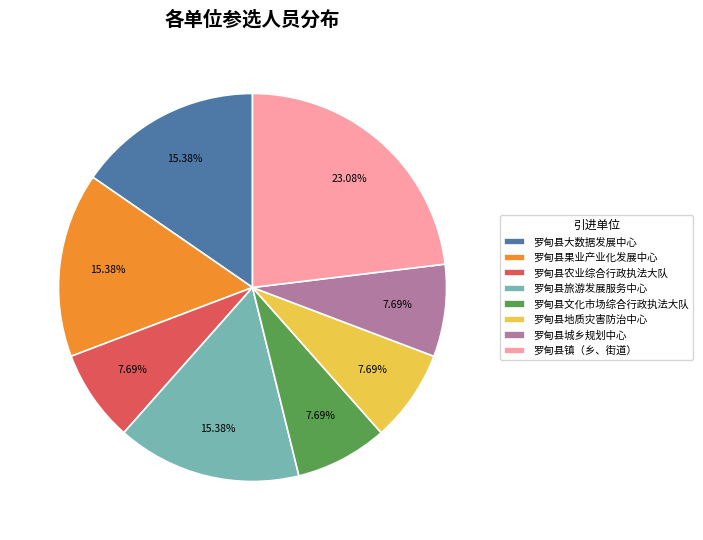

To the nearest percent, what portion does 罗甸县地质灾害防治中心 represent?

8%